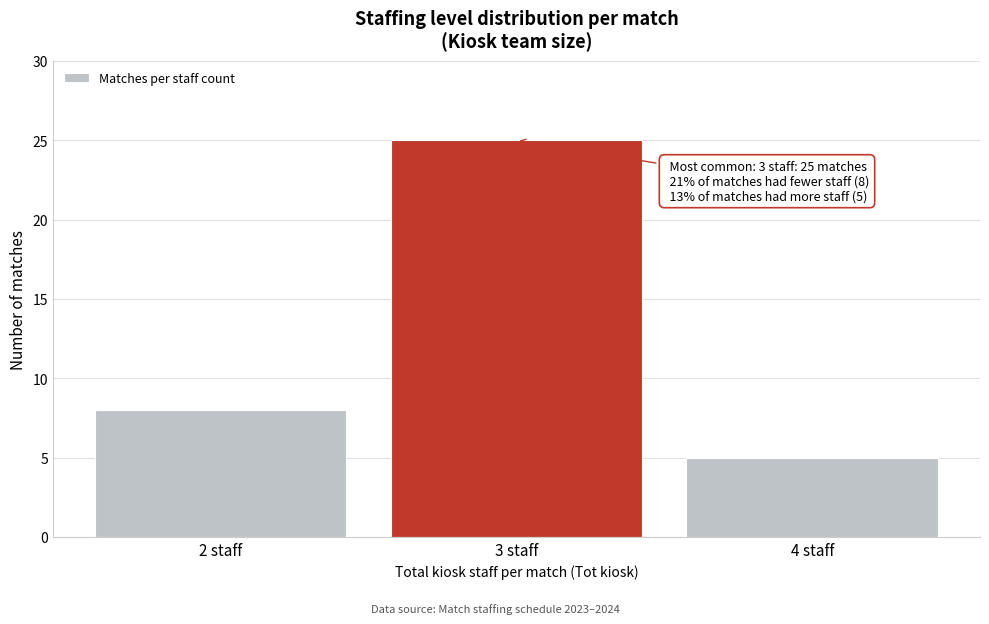

Reading left to right, transcribe all the data shown in this chart.

2 staff=8	3 staff=25	4 staff=5